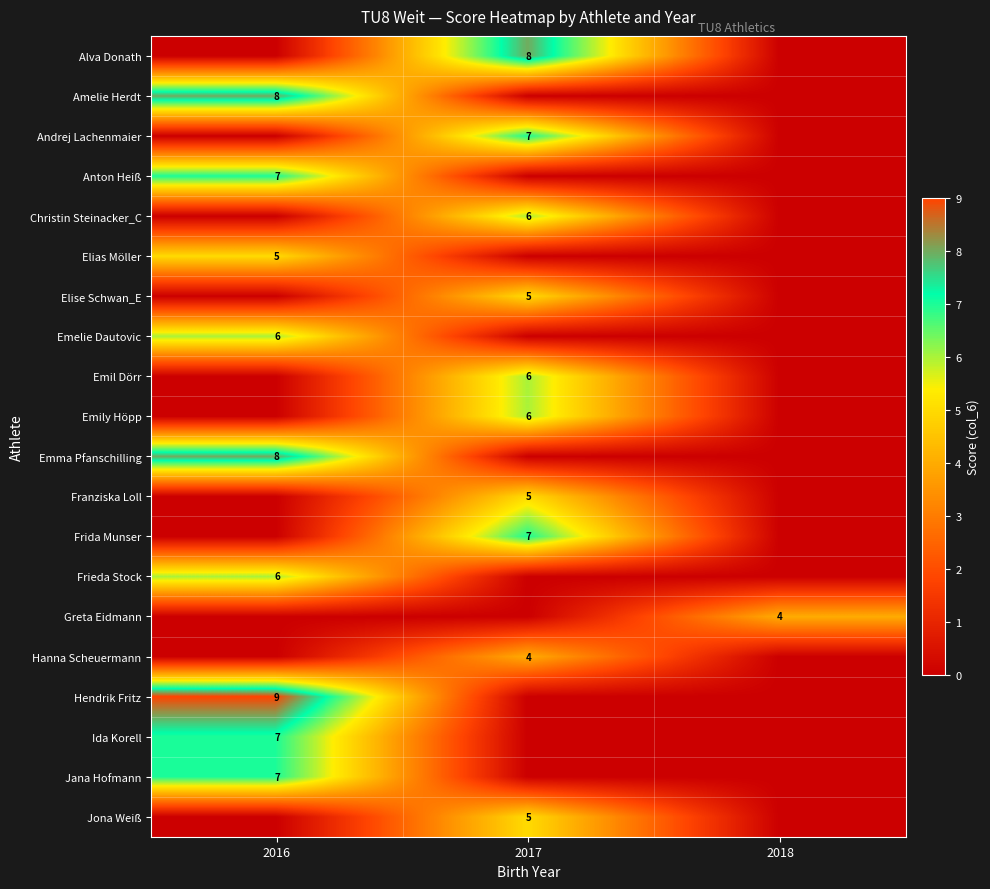

At 2017, list the series in order from smallest to largest.

Amelie Herdt, Anton Heiß, Elias Möller, Emelie Dautovic, Emma Pfanschilling, Frieda Stock, Greta Eidmann, Hendrik Fritz, Ida Korell, Jana Hofmann, Hanna Scheuermann, Elise Schwan_E, Franziska Loll, Jona Weiß, Christin Steinacker_C, Emil Dörr, Emily Höpp, Andrej Lachenmaier, Frida Munser, Alva Donath